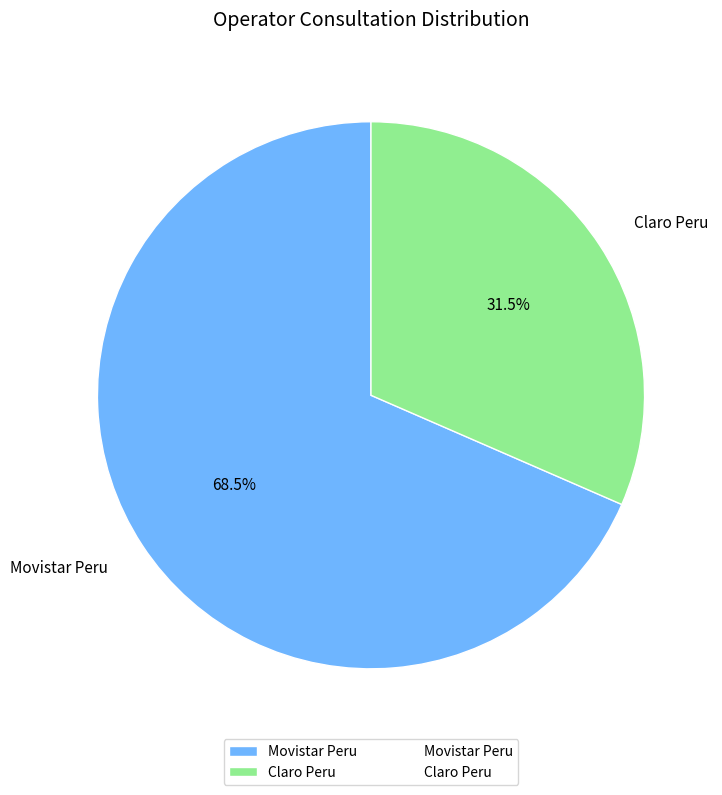

Do Movistar Peru and Claro Peru together represent more than half of the pie?

Yes